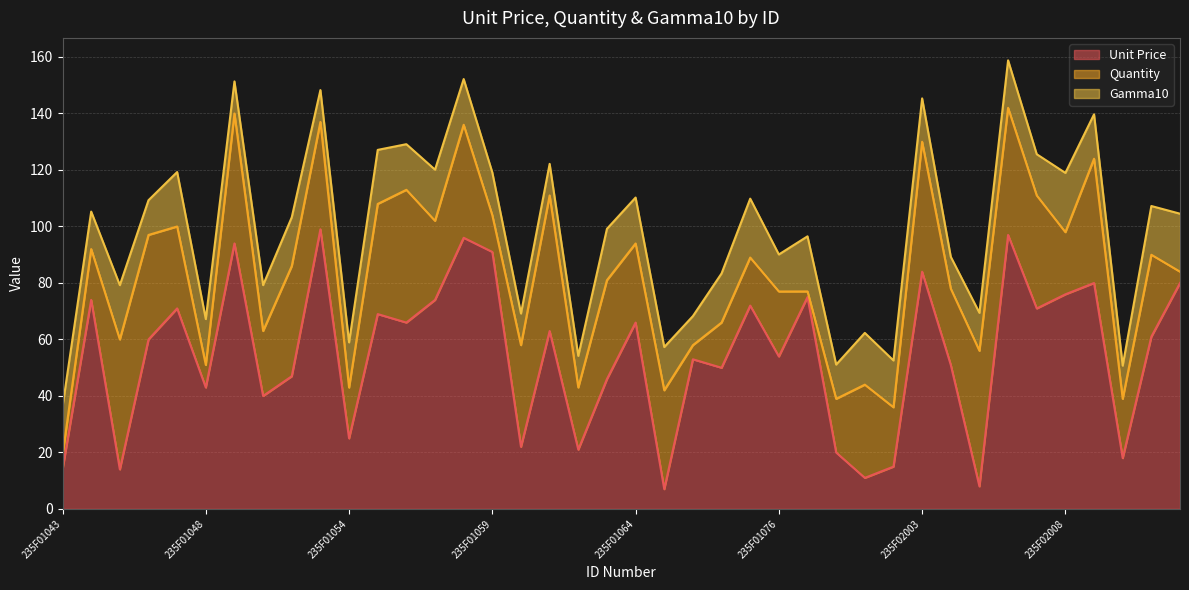

Rank the series by their average value, from lowest to highest.

Gamma10, Quantity, Unit Price